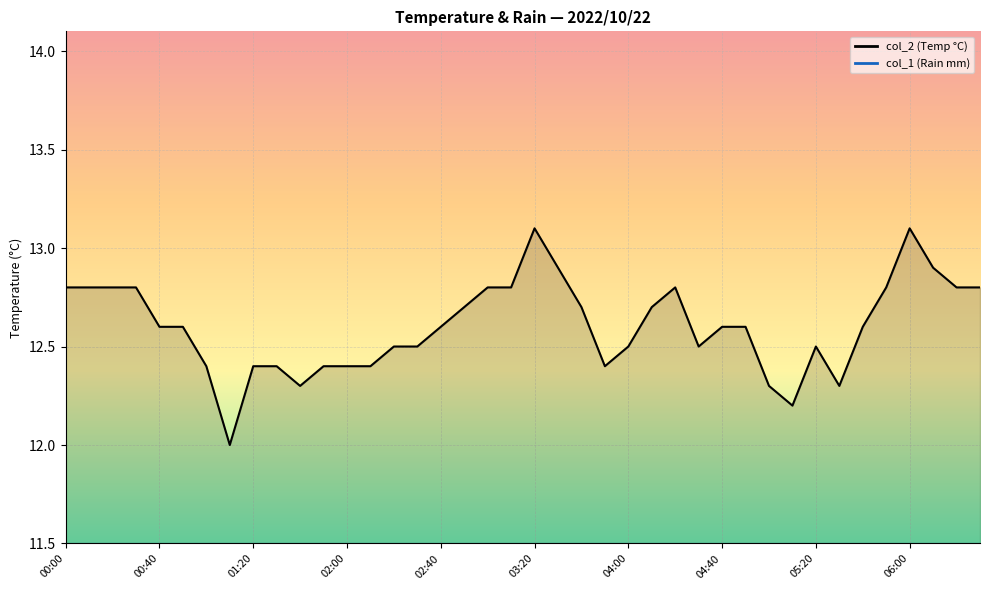

True or false: col_2 line and col_1 line intersect in this chart.

False